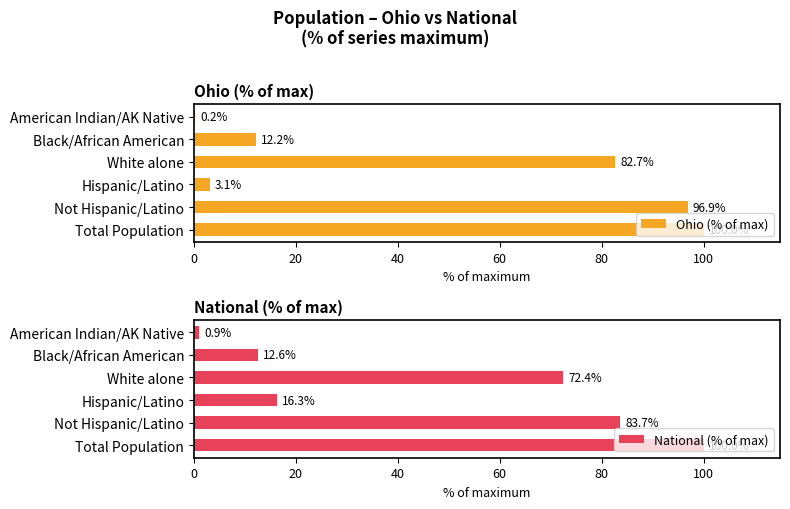

Is it true that Ohio (% of max) equals 100.0 at Total Population?

True